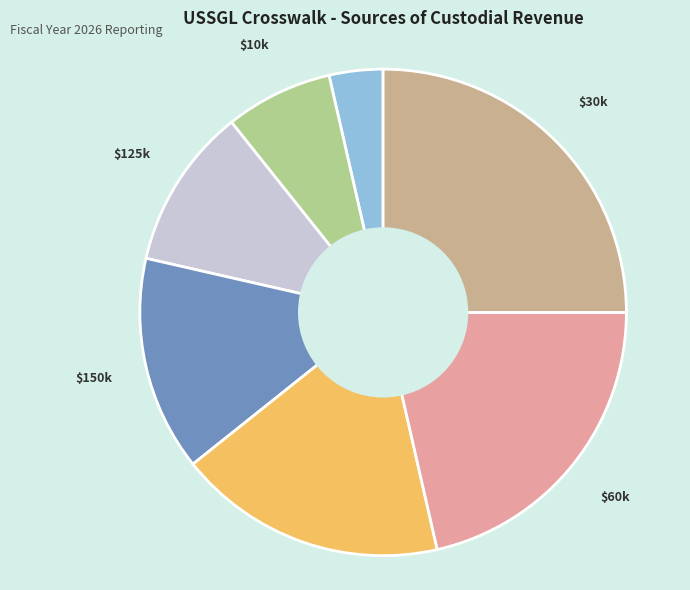

How many segments does this pie chart have?

7